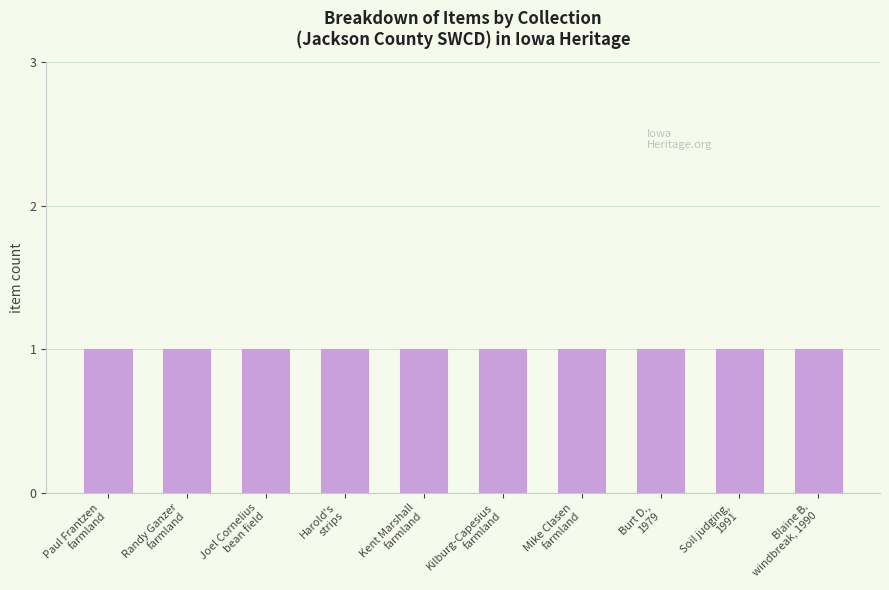

Are the bars horizontal?

No